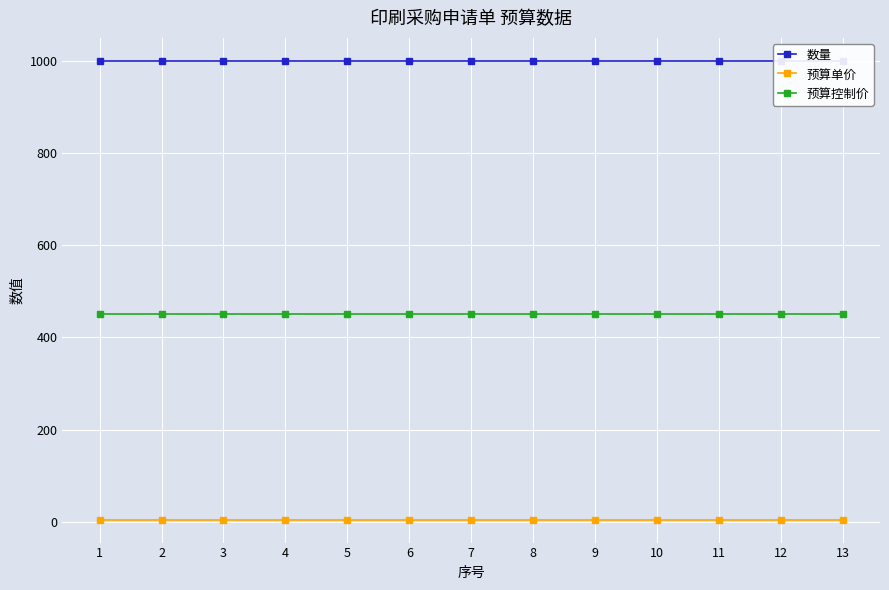

Reading left to right, extract all data points from this chart.

数量: 1=1000.0	2=1000.0	3=1000.0	4=1000.0	5=1000.0	6=1000.0	7=1000.0	8=1000.0	9=1000.0	10=1000.0	11=1000.0	12=1000.0	13=1000.0
预算单价: 1=4.5	2=4.5	3=4.5	4=4.5	5=4.5	6=4.5	7=4.5	8=4.5	9=4.5	10=4.5	11=4.5	12=4.5	13=4.5
预算控制价: 1=450.0	2=450.0	3=450.0	4=450.0	5=450.0	6=450.0	7=450.0	8=450.0	9=450.0	10=450.0	11=450.0	12=450.0	13=450.0